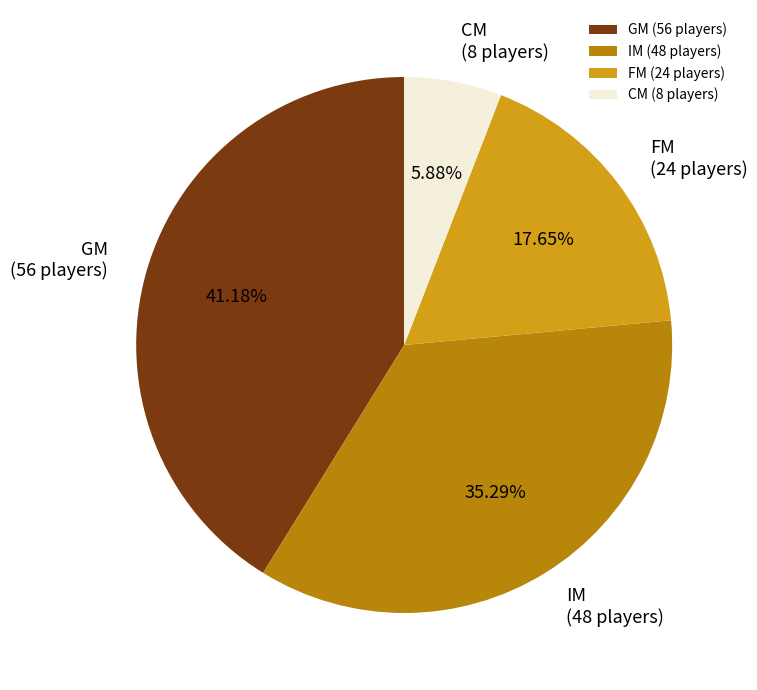

To the nearest percent, what is the average slice percentage?

25%